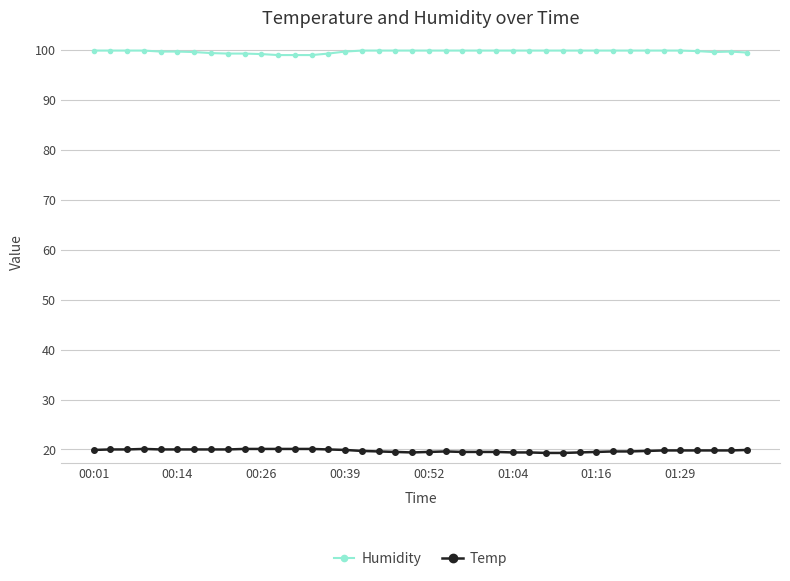

Rank the series by their maximum value, from lowest to highest.

Temp, Humidity